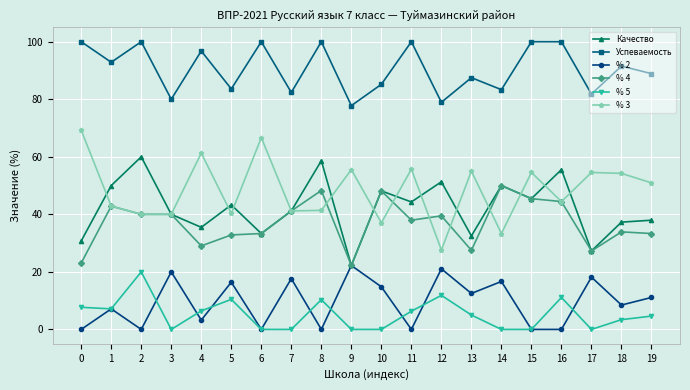

How many values in the % 4 series exceed 39?

10